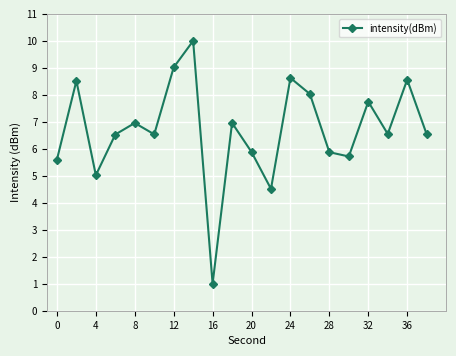

What is the value of the 1st point from the left?

5.6